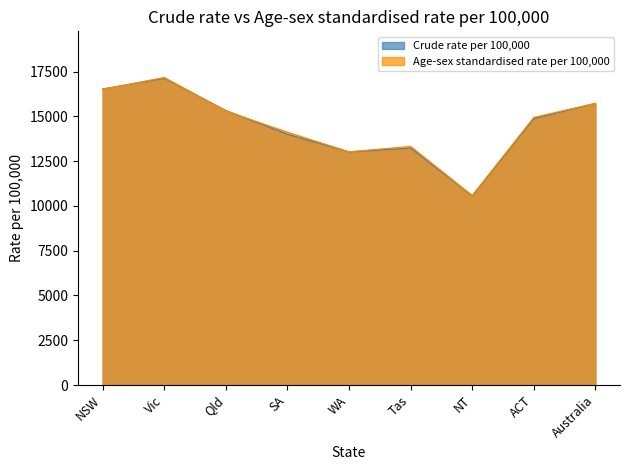

Which series has the largest range (max minus min)?

Age-sex standardised rate per 100,000